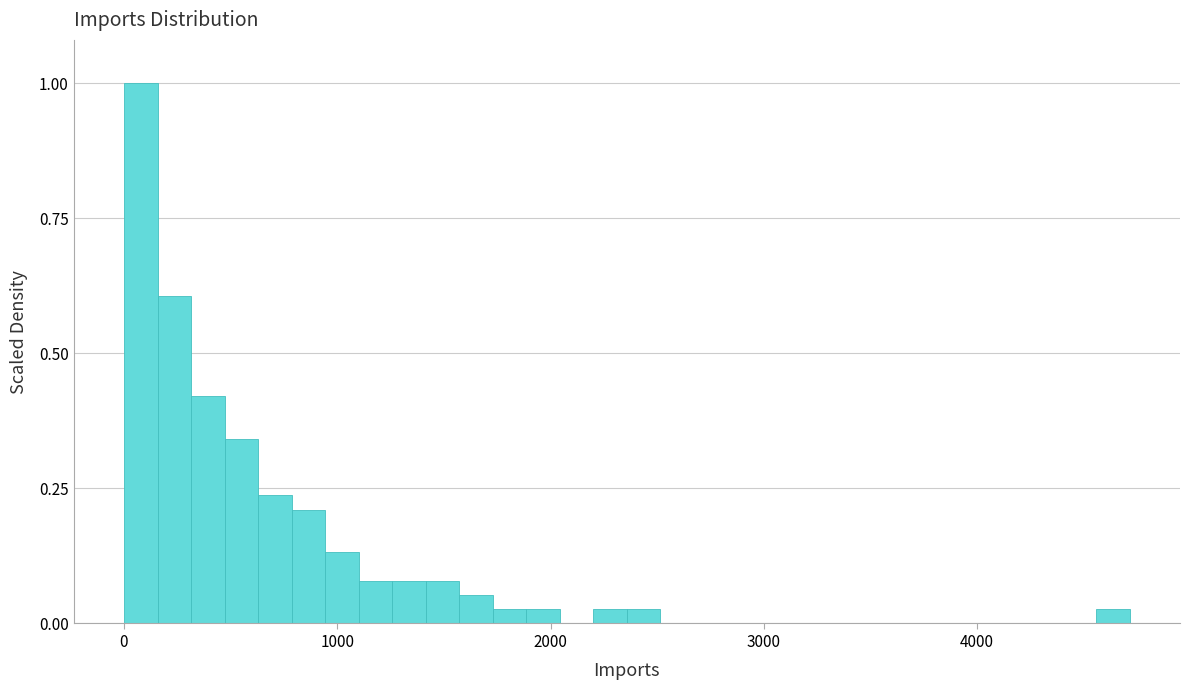

Read against the x-axis, roughly where is the centre of the tallest bar?

100